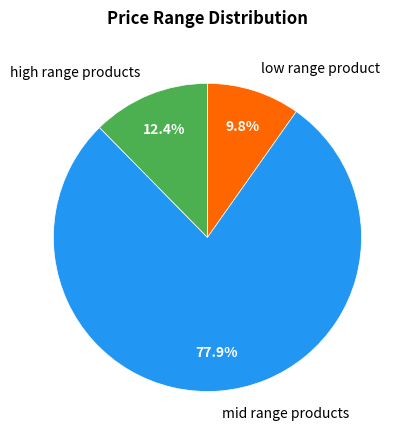

Does any single category account for the majority?

Yes